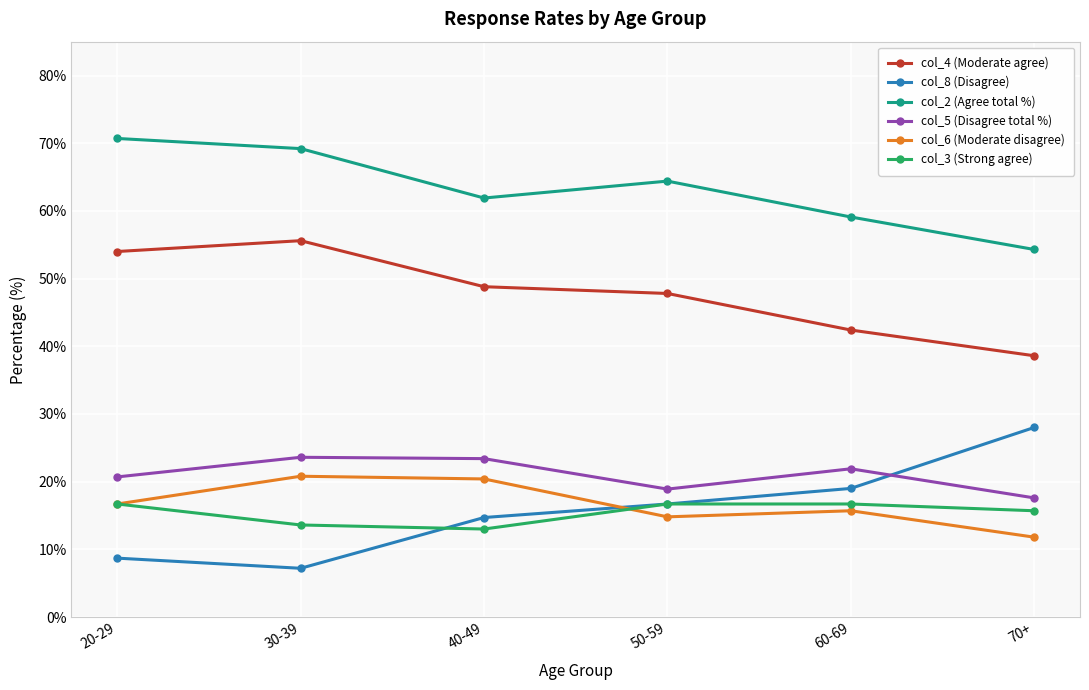

Which series has the widest spread of values?

col_8 (Disagree)